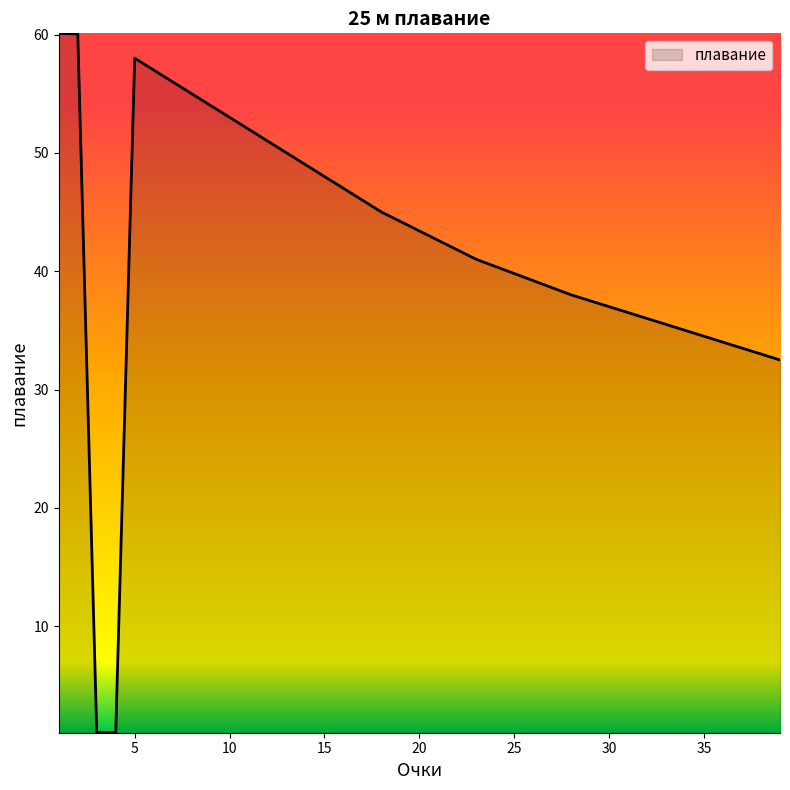

What is the difference between the maximum and minimum values?

59.1